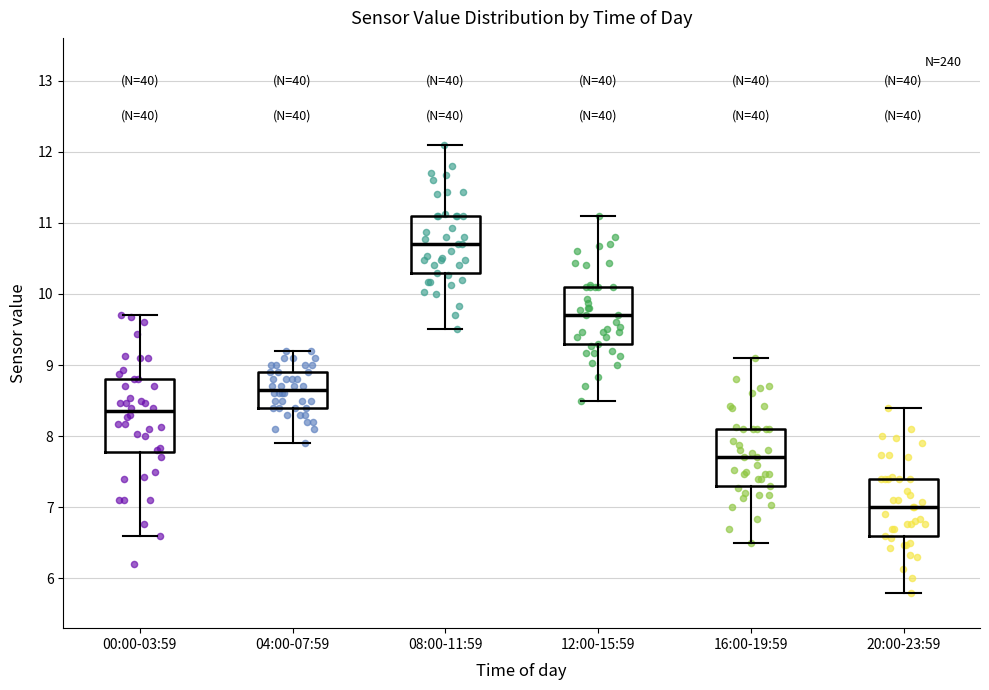

Reading left to right, read every box against the y-axis: the position of its median line, the range the box covers, and the ends of its whiskers. The values are not printed on the chart, so give them approximately, as read against the axis.

00:00-03:59: median 8.4, box 7.8 to 8.8, whiskers 6.6 to 9.7
04:00-07:59: median 8.7, box 8.4 to 8.9, whiskers 7.9 to 9.2
08:00-11:59: median 10.7, box 10.3 to 11.1, whiskers 9.5 to 12.1
12:00-15:59: median 9.7, box 9.3 to 10.1, whiskers 8.5 to 11.1
16:00-19:59: median 7.7, box 7.3 to 8.1, whiskers 6.5 to 9.1
20:00-23:59: median 7.0, box 6.6 to 7.4, whiskers 5.8 to 8.4